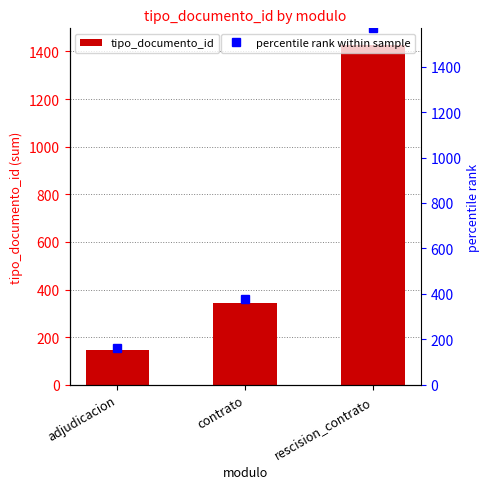

At which label does percentile rank within sample reach its minimum?

adjudicacion